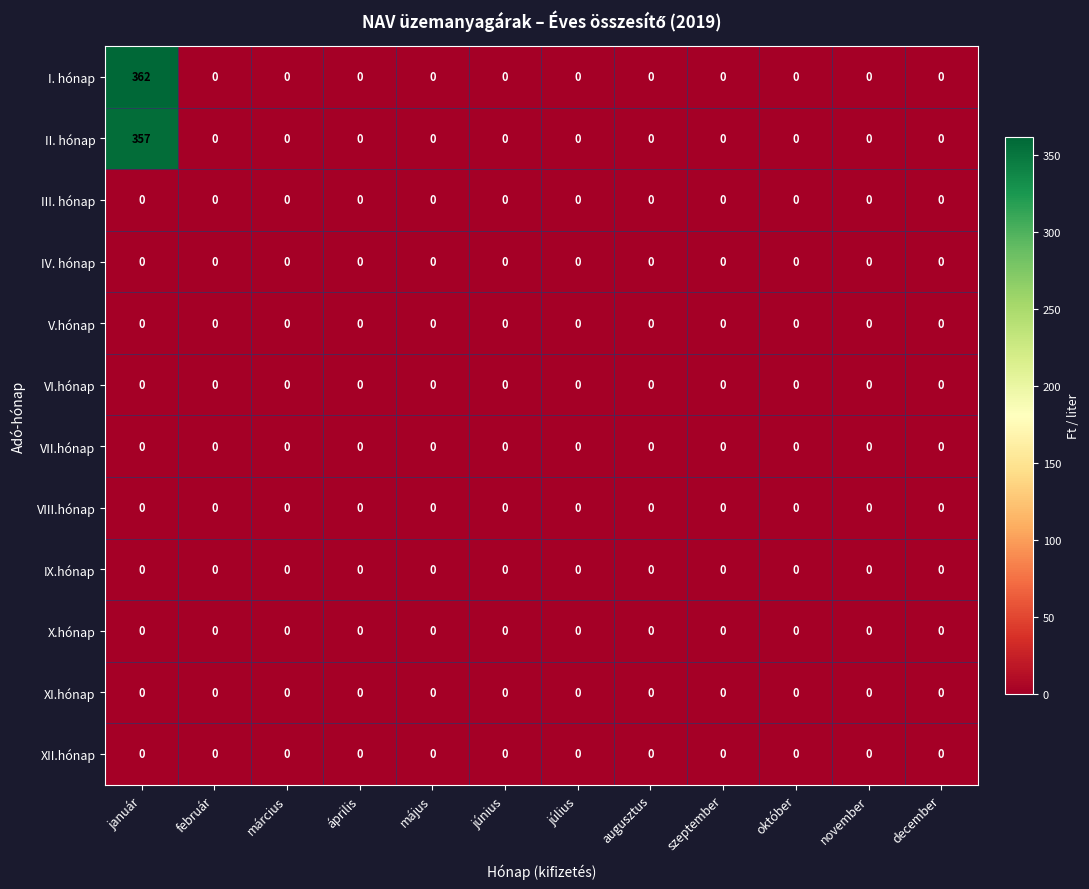

Is it true that VII.hónap equals 0 at október?

True